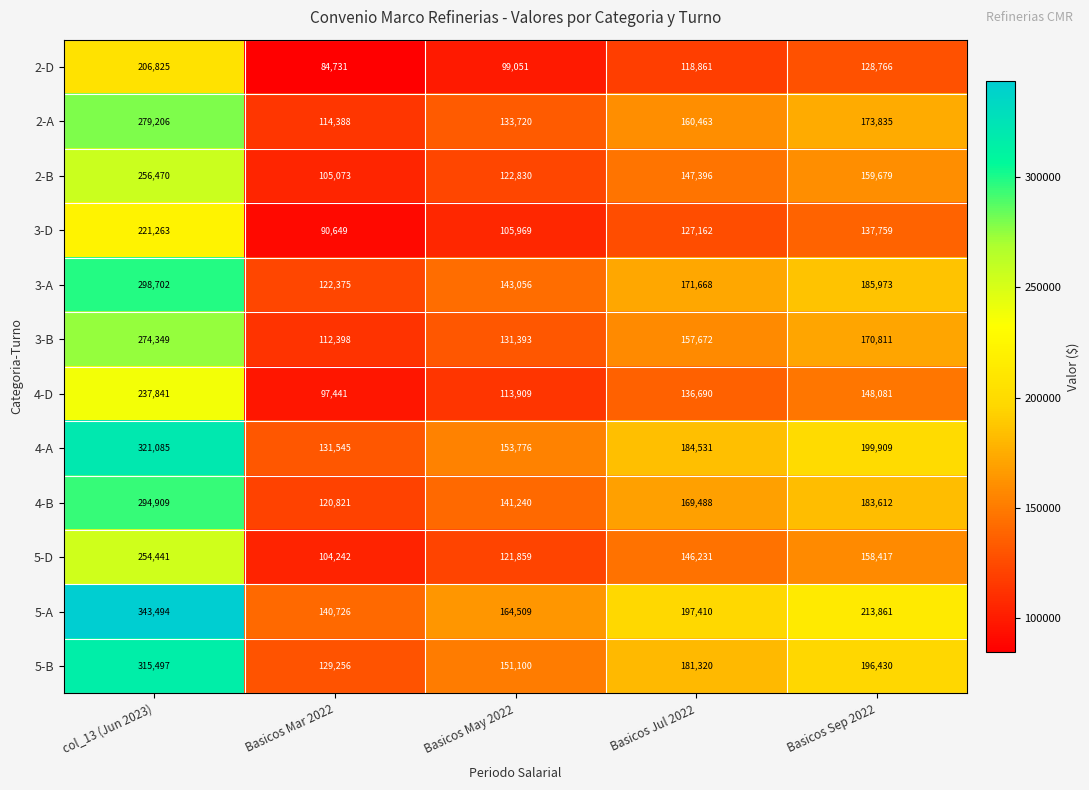

What is the difference between the maximum and minimum values in the 3-A series?

176327